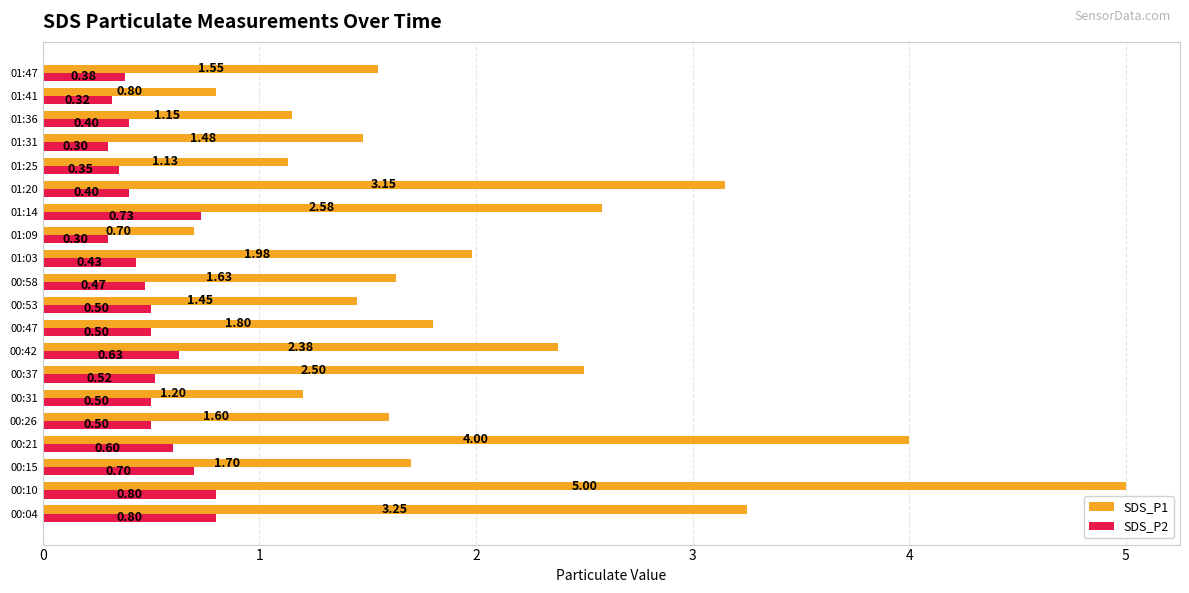

Which series has the largest range (max minus min)?

SDS_P1